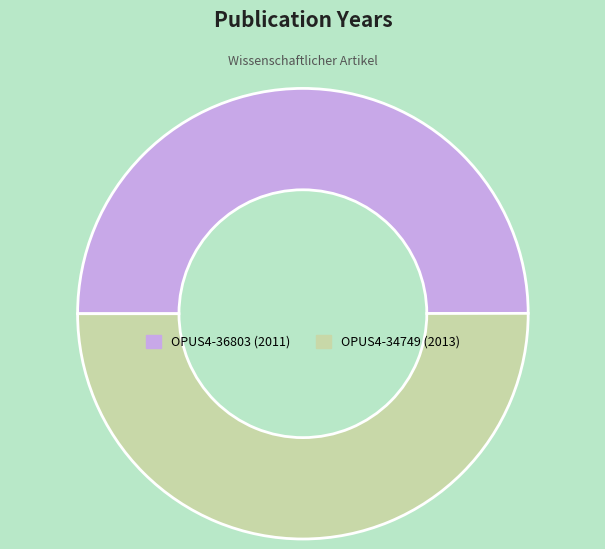

True or false: OPUS4-36803 accounts for 50% of the total.

True